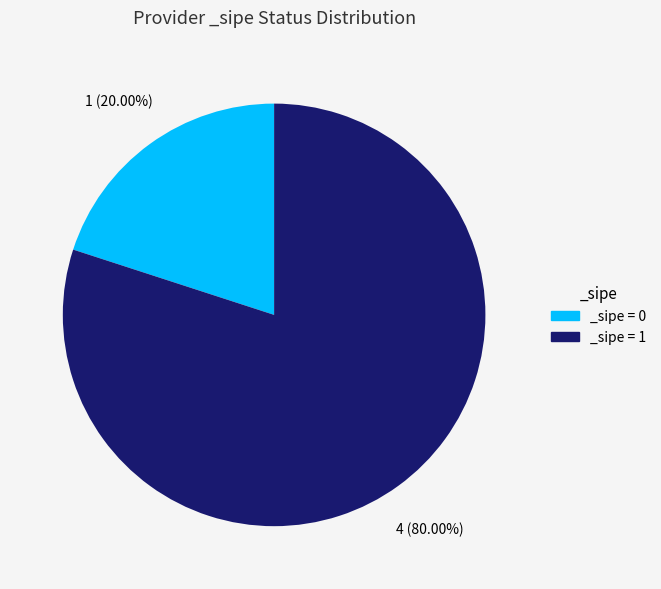

Between _sipe = 1 and _sipe = 0, which is larger?

_sipe = 1